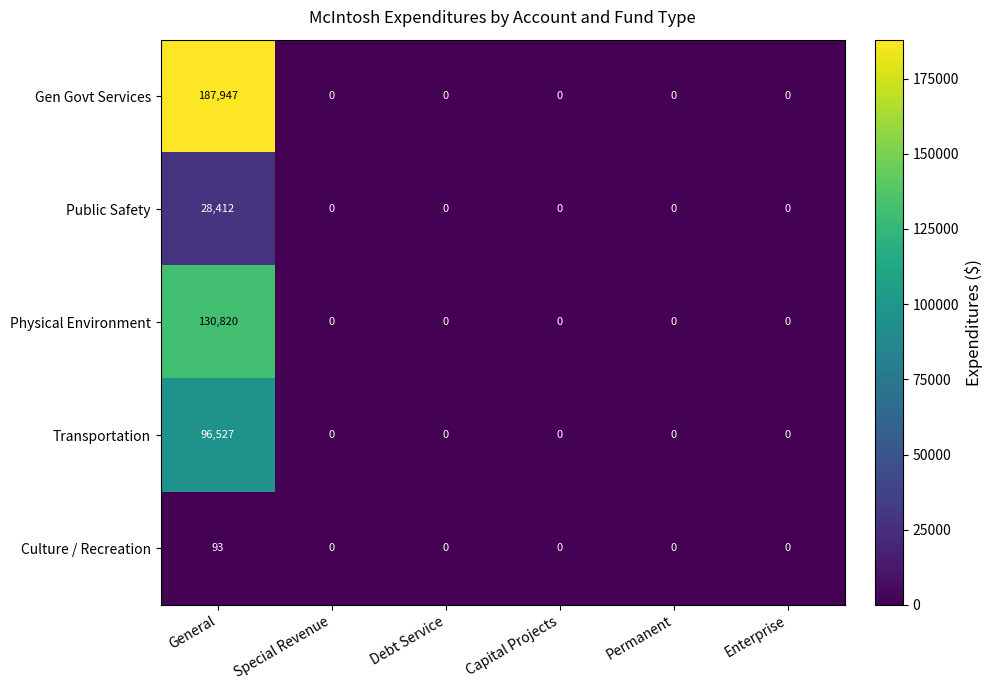

What is the sum of all Gen Govt Services values?

187947